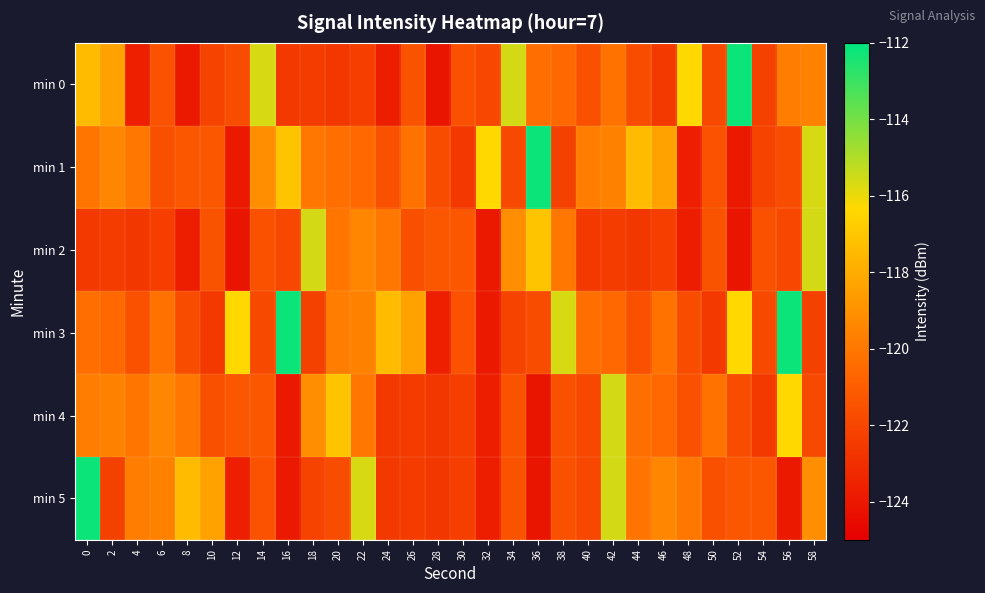

What is the minimum value shown in the chart?

-124.1